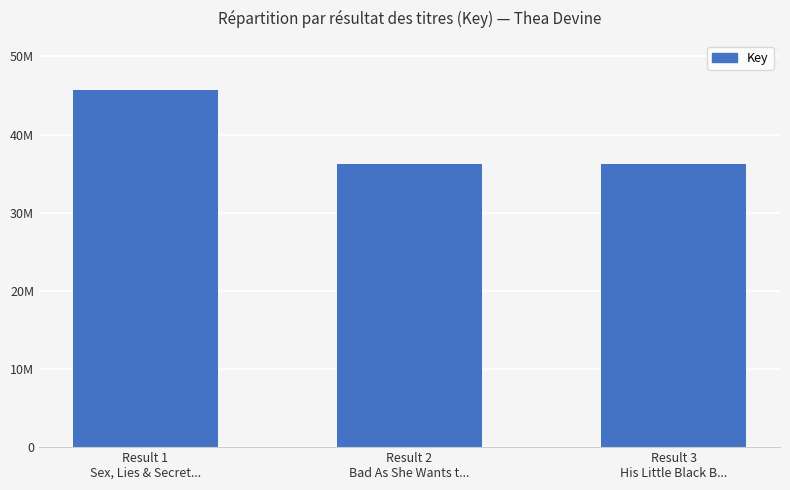

Reading left to right, transcribe all the data shown in this chart.

Result 1
Sex, Lies & Secret...=45719663	Result 2
Bad As She Wants t...=36184334	Result 3
His Little Black B...=36182373